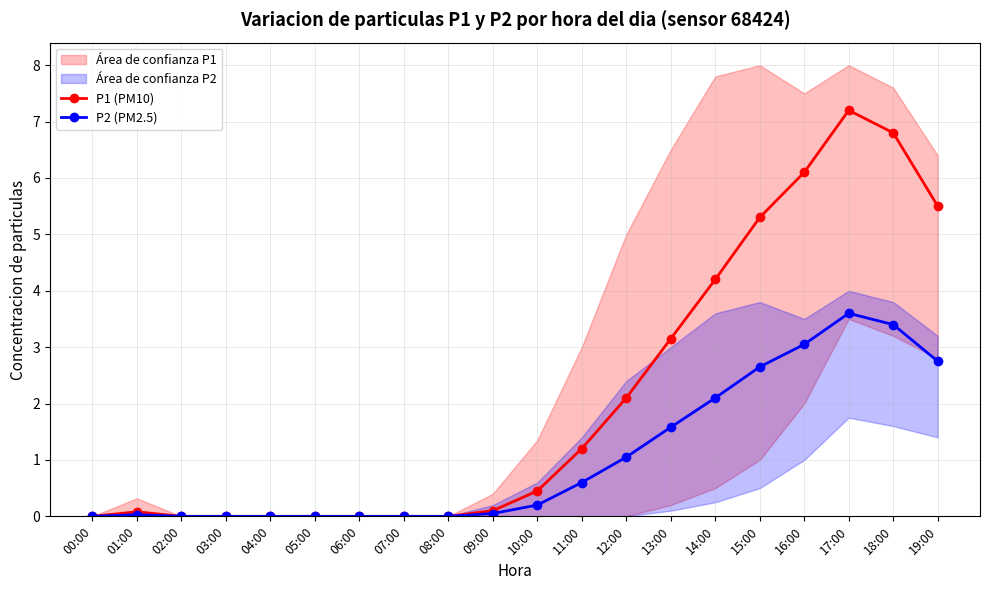

At which category is the sum across all series the highest?

17:00